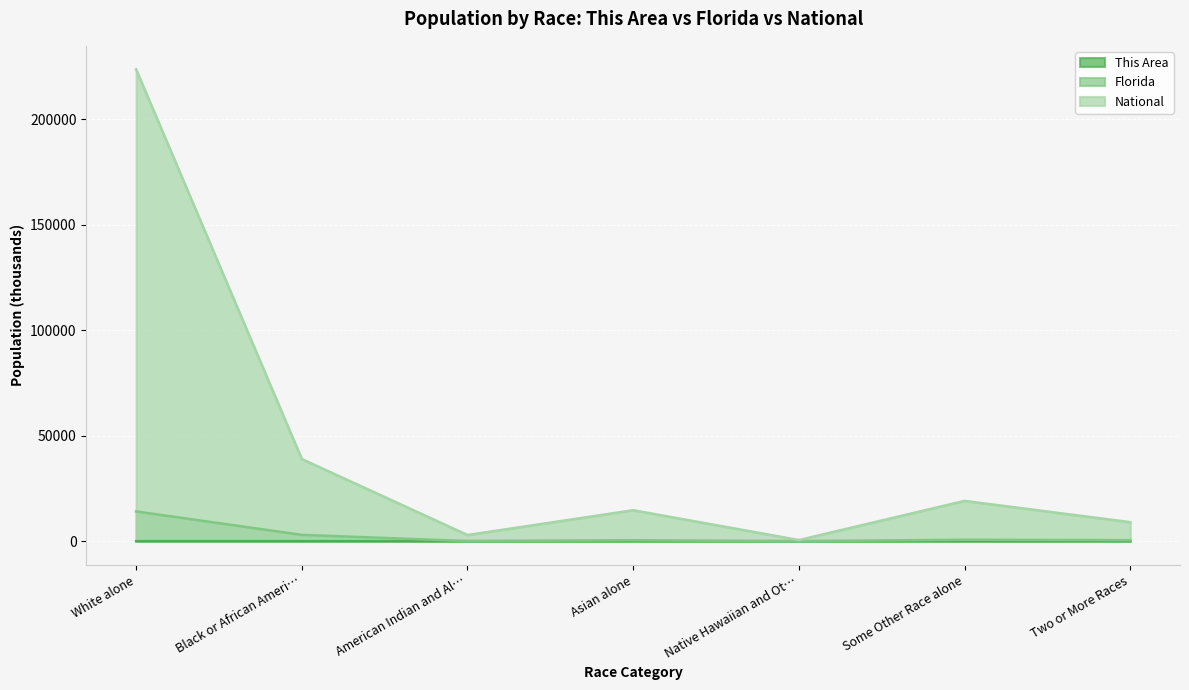

Is it true that National equals 223553.3 at White alone?

True